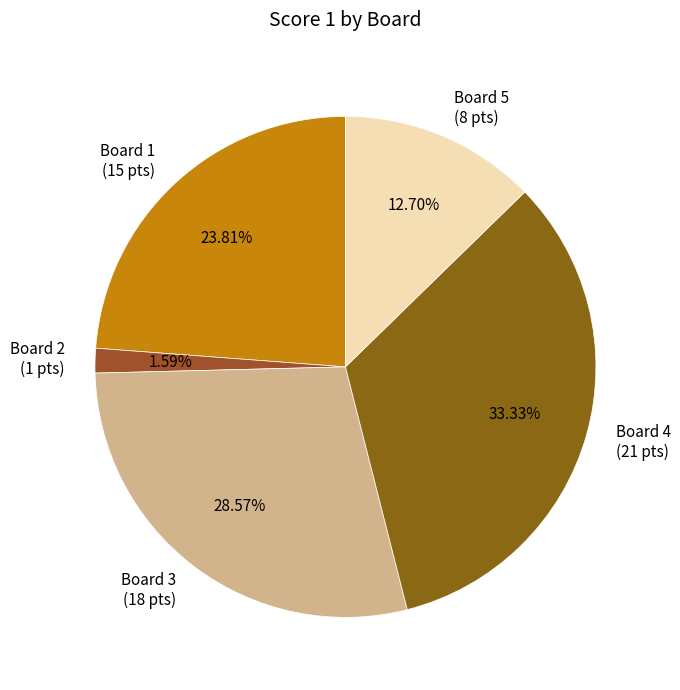

Between Board 2 (1 pts) and Board 4 (21 pts), which is larger?

Board 4 (21 pts)